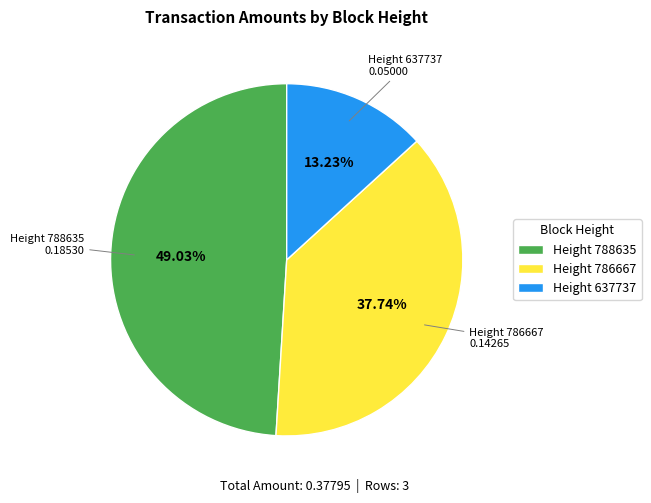

What is the largest slice in the pie chart?

Height 788635